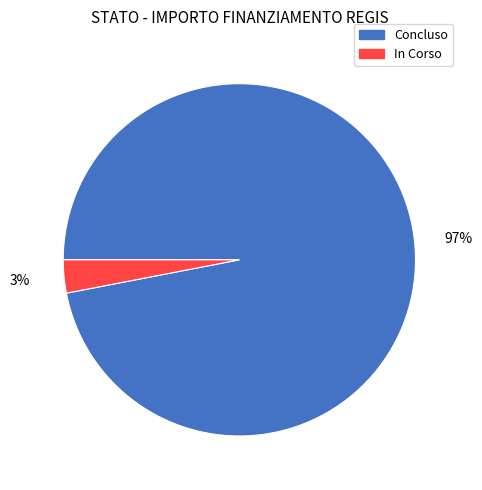

To the nearest percent, what percentage of the pie is In Corso?

3%